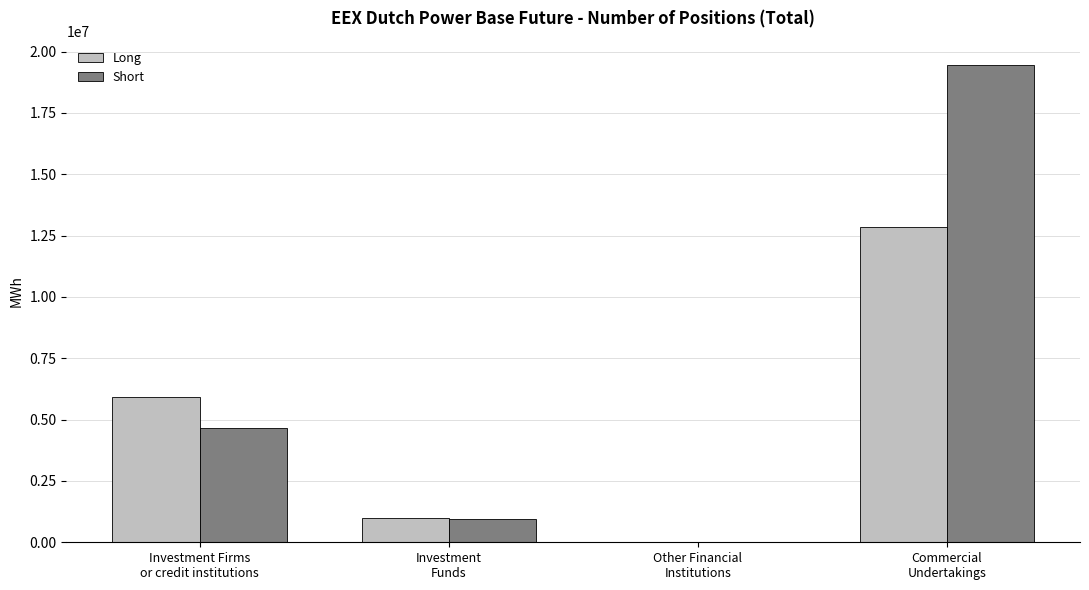

Count the number of categories in the chart.

4